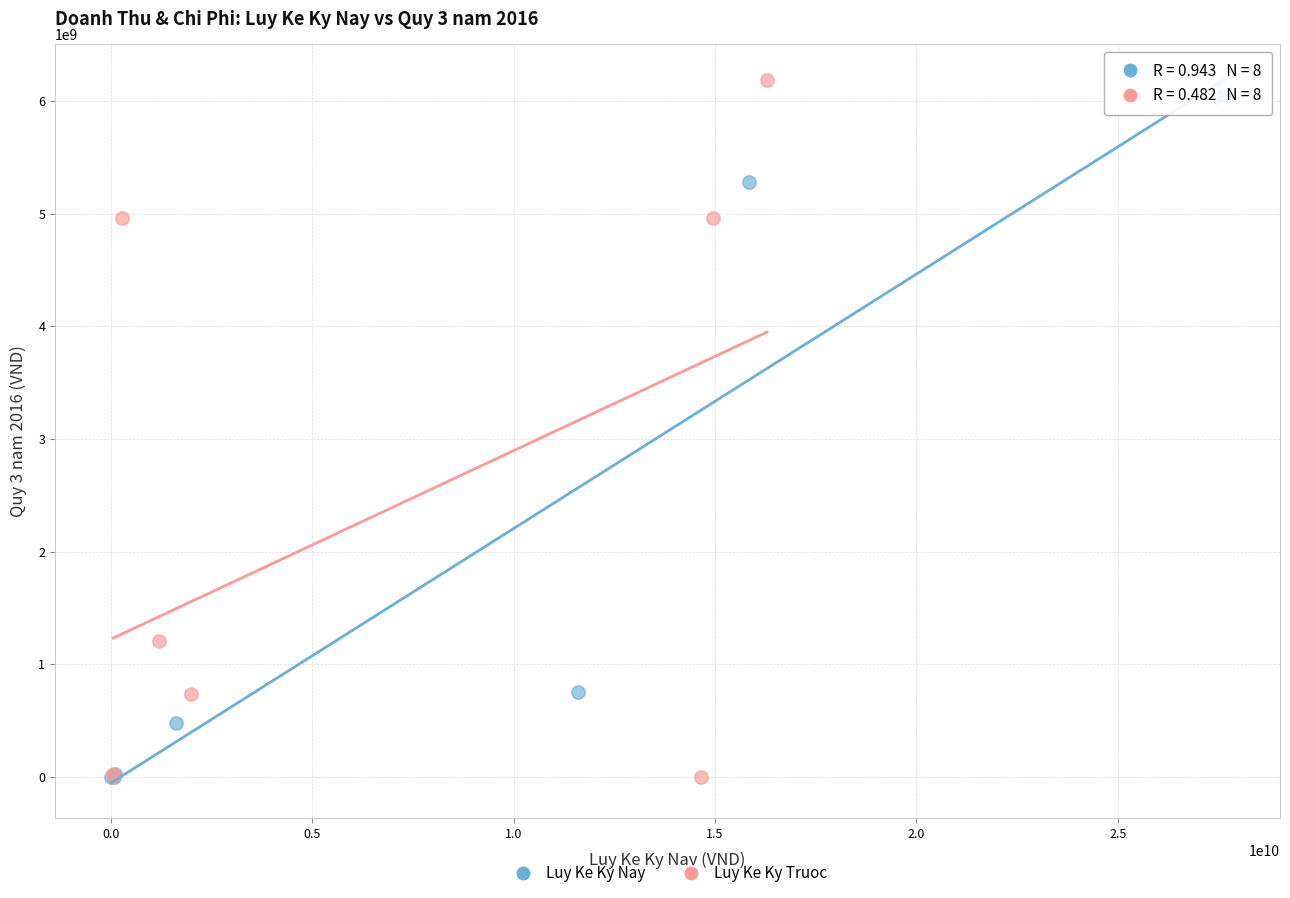

What are all the series names shown in the legend?

Luy Ke Ky Nay, Luy Ke Ky Truoc